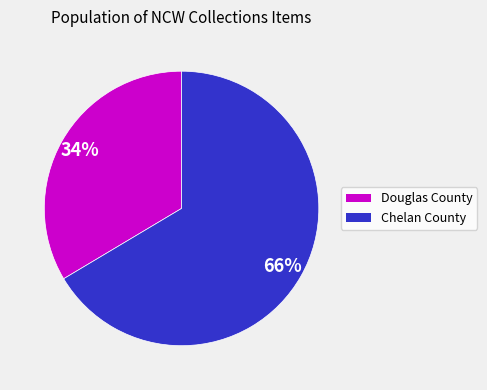

To the nearest percent, what is the average slice percentage?

50%